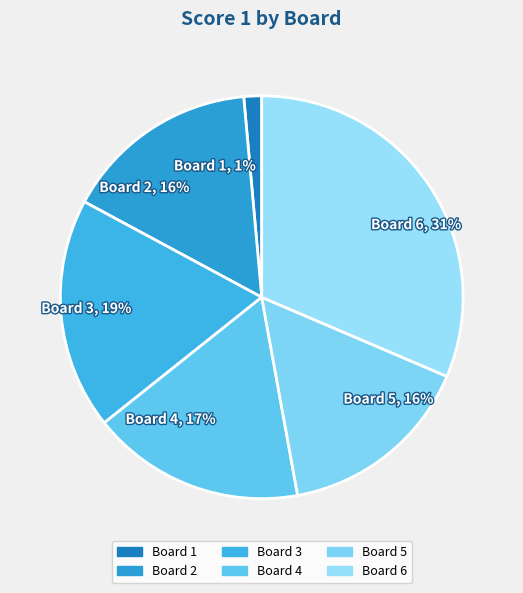

Approximately how many times larger is the value at Board 4, 17% compared to Board 5, 16%?

1.1